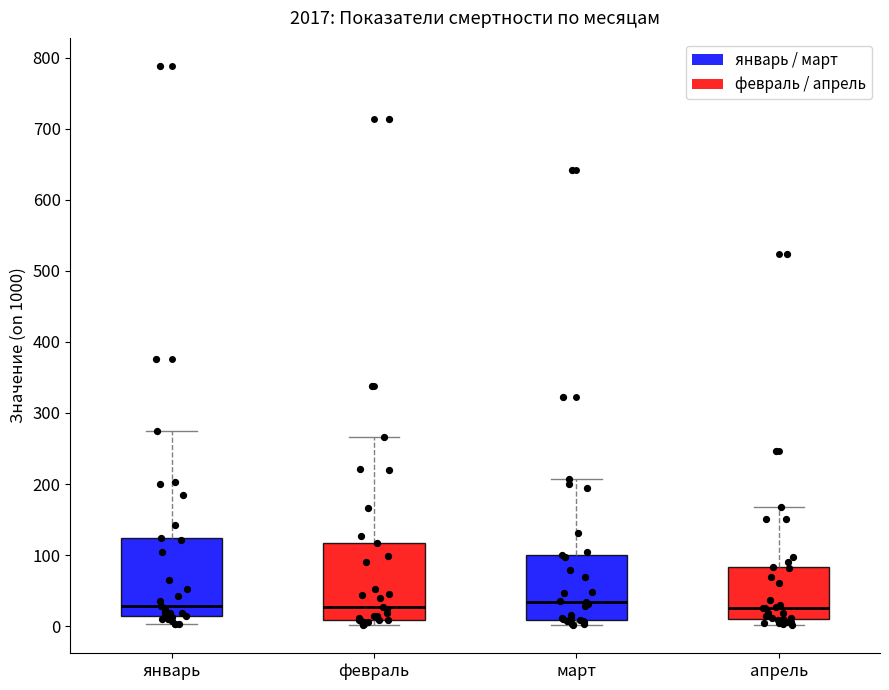

Reading left to right, read every box against the y-axis: the position of its median line, the range the box covers, and the ends of its whiskers. The values are not printed on the chart, so give them approximately, as read against the axis.

январь: median 30, box 10 to 120, whiskers 0 to 270
февраль: median 30, box 10 to 120, whiskers 0 to 270
март: median 30, box 10 to 100, whiskers 0 to 210
апрель: median 30, box 10 to 80, whiskers 0 to 170